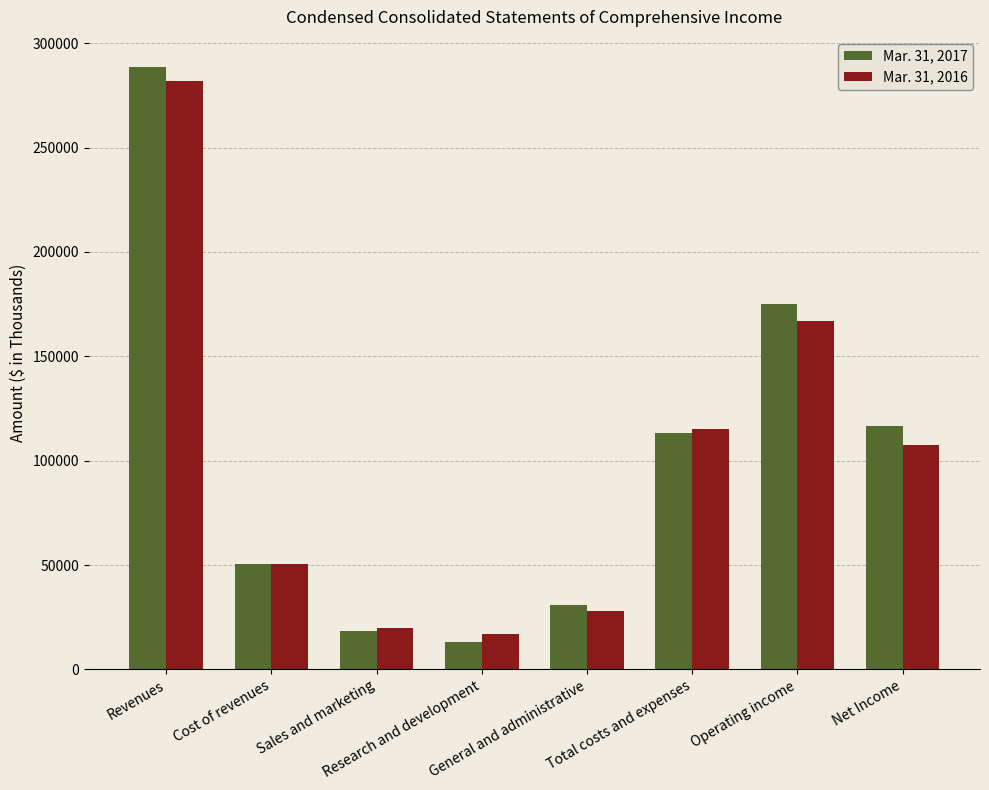

At how many categories does at least one series exceed 94000?

4